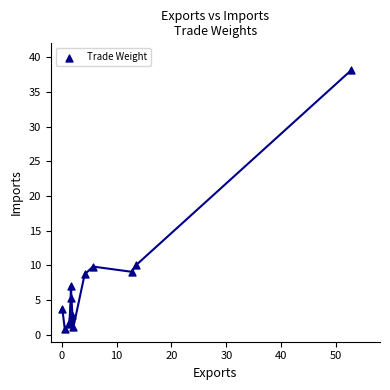

What is the range of X values (max minus min)?

52.7